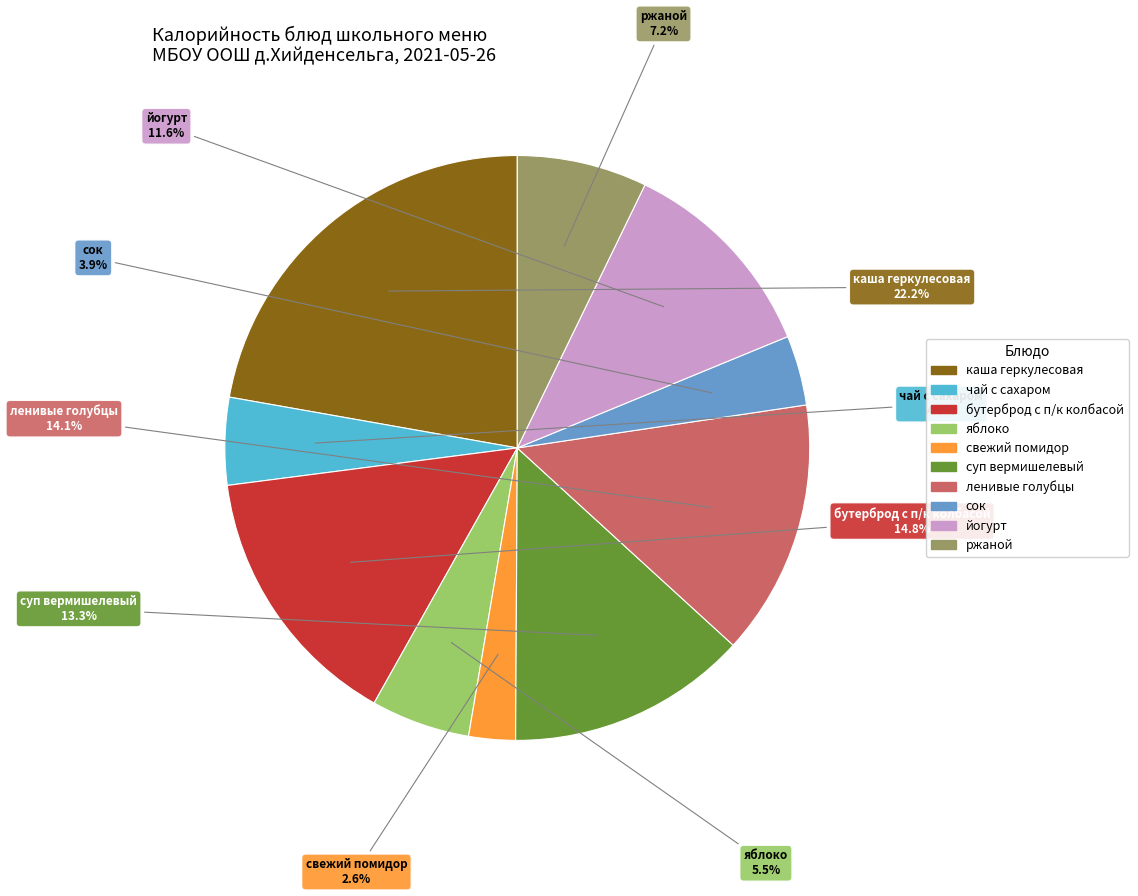

To the nearest percent, what is the combined percentage of каша геркулесовая and йогурт?

34%